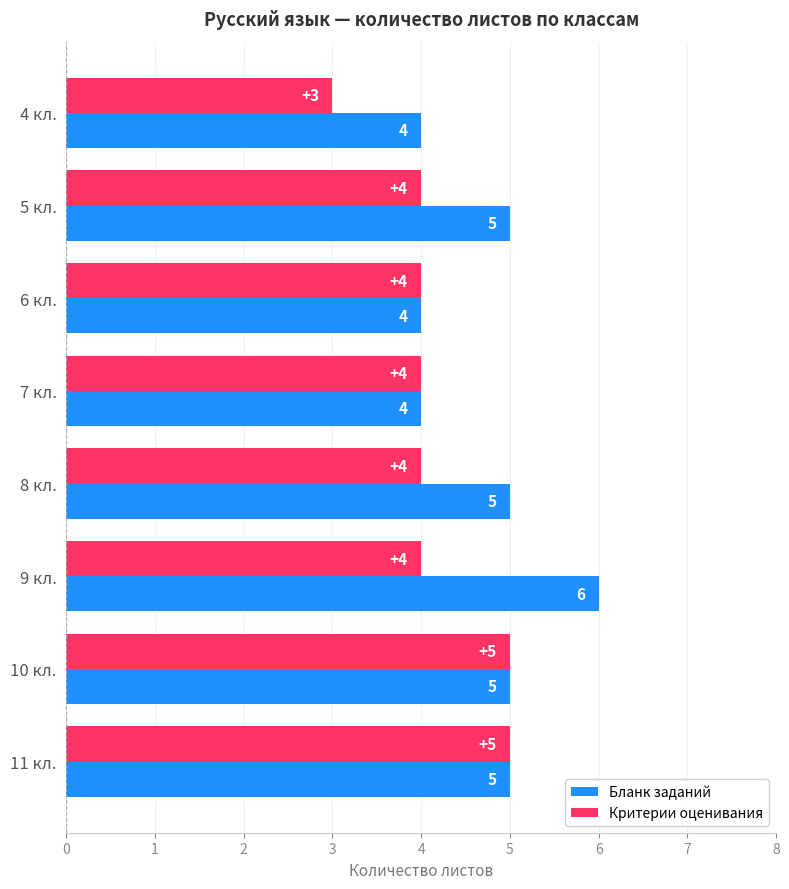

What is the difference between the maximum and second lowest values in the Бланк заданий series?

2